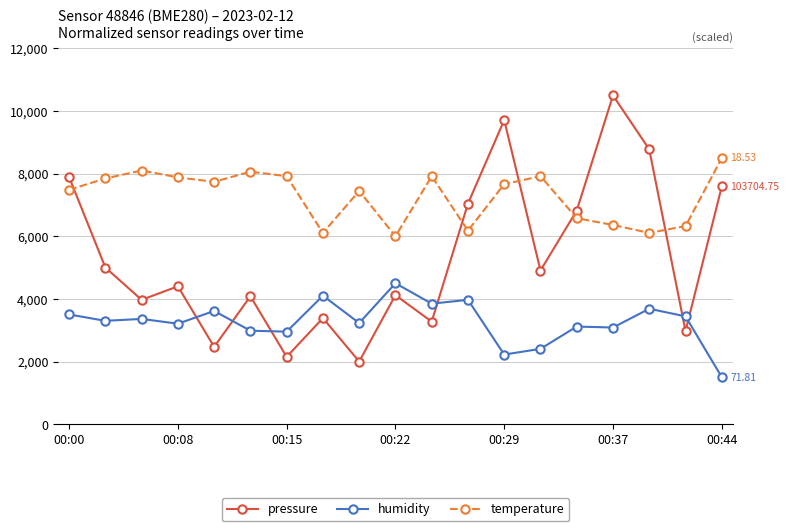

Rank the series by their average value, from highest to lowest.

temperature, pressure, humidity